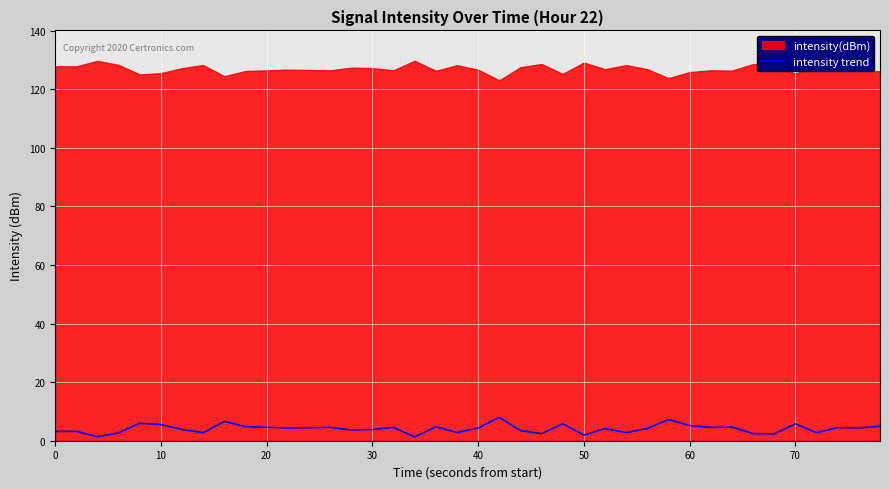

The intensity trend series shows 3.8 at 30. True or false?

True